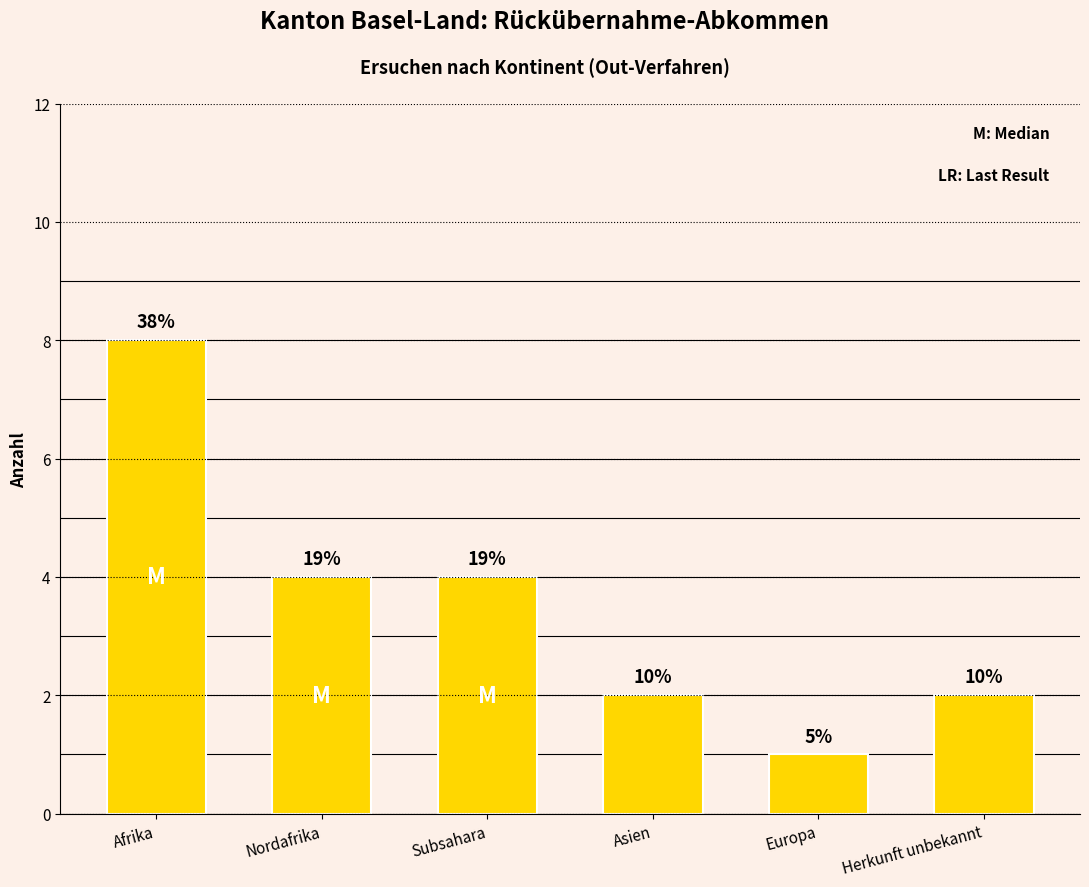

What value does the data have at Nordafrika?

4